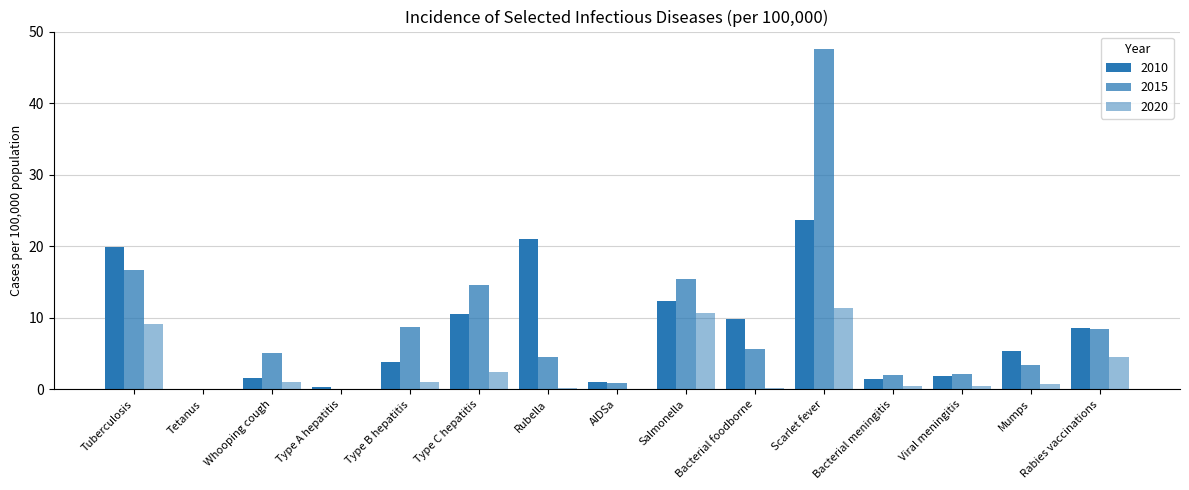

At which category is the sum across all series the highest?

Scarlet fever